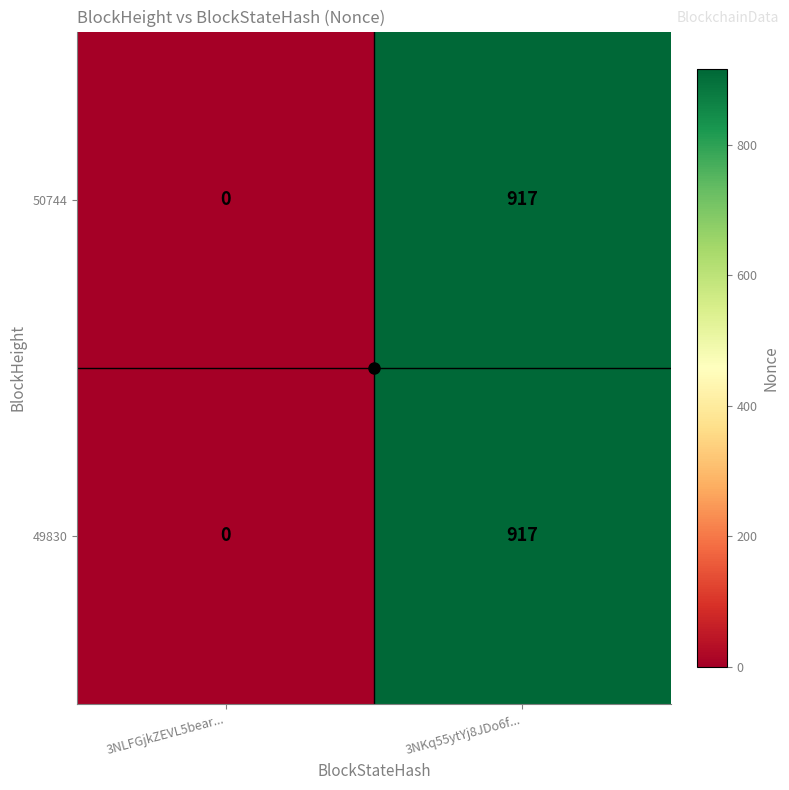

At which category is the sum across all series the highest?

3NKq55ytYj8JDo6f...